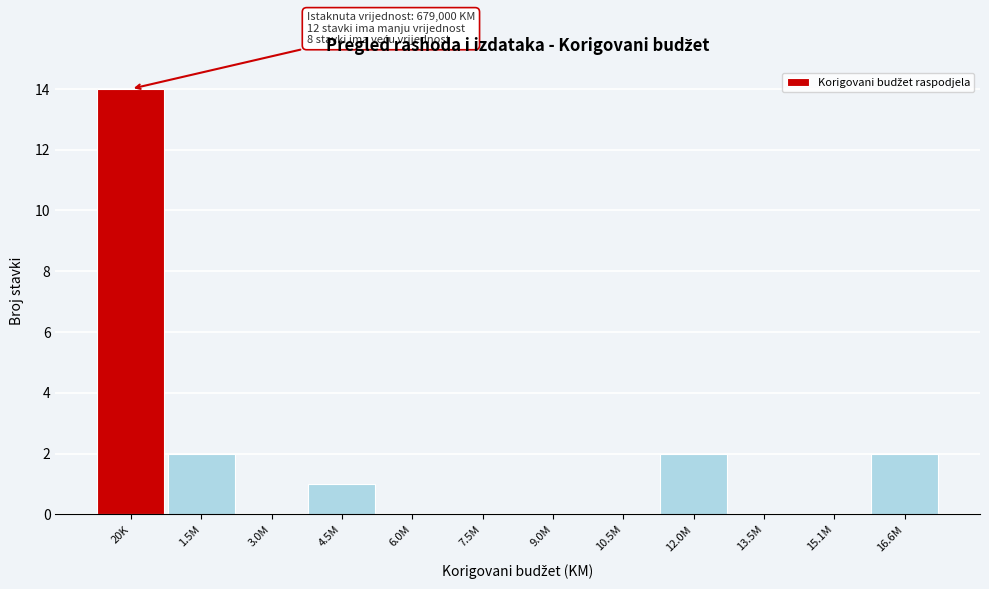

Reading left to right, what are all the values shown in this chart?

20K=14	1.5M=2	3.0M=0	4.5M=1	6.0M=0	7.5M=0	9.0M=0	10.5M=0	12.0M=2	13.5M=0	15.1M=0	16.6M=2